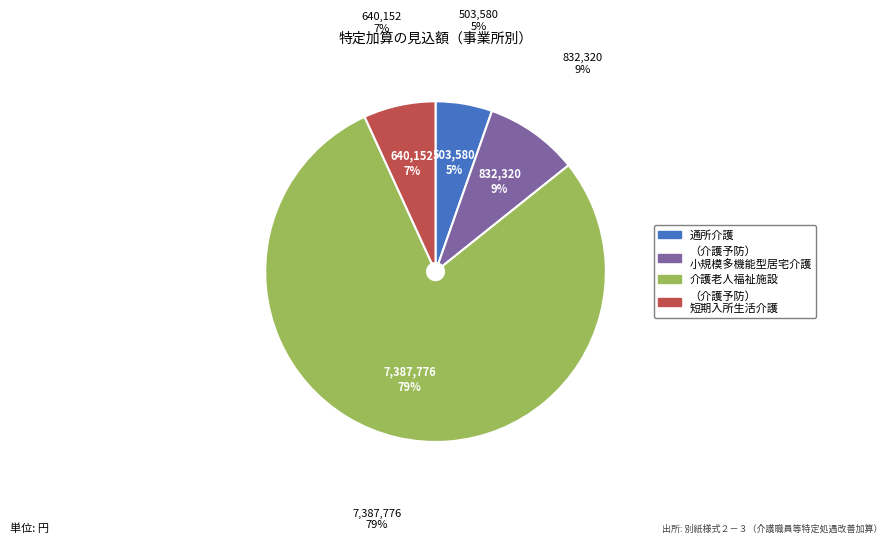

What is the largest slice in the pie chart?

介護老人福祉施設